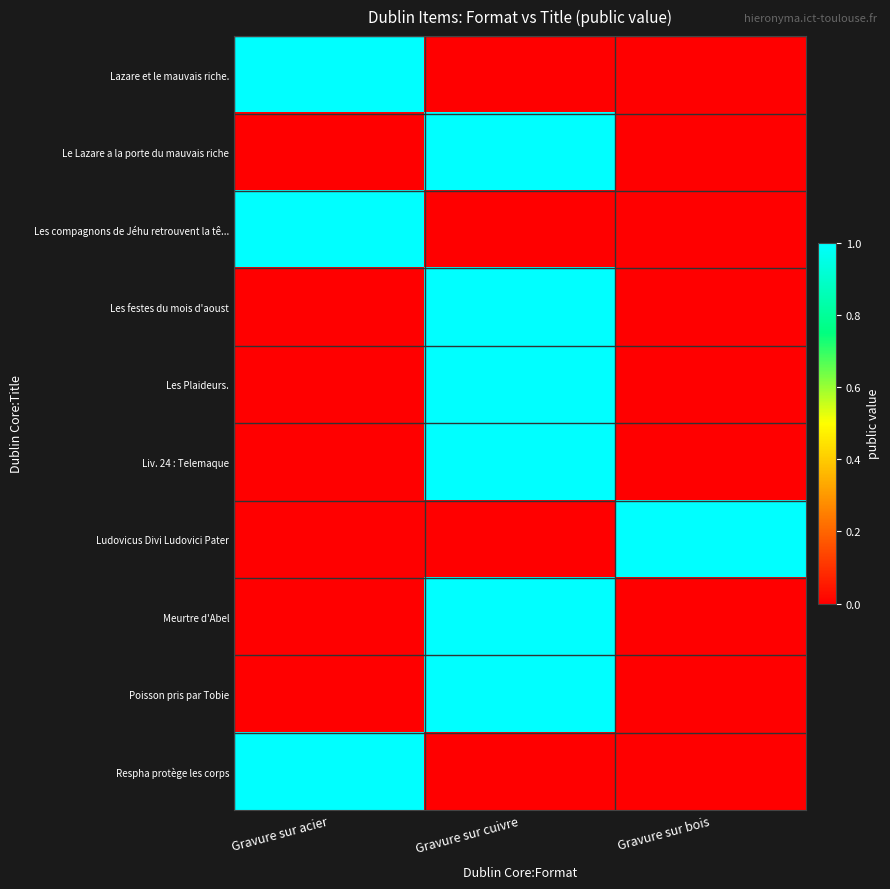

What is the difference between the highest and lowest values at Gravure sur cuivre?

1